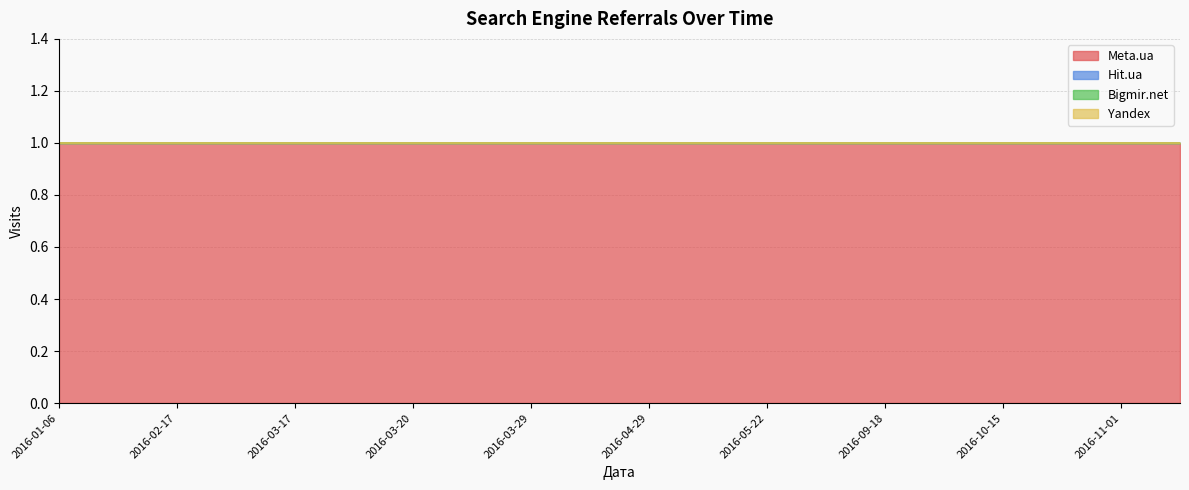

Which series has the largest total across all categories?

Meta.ua